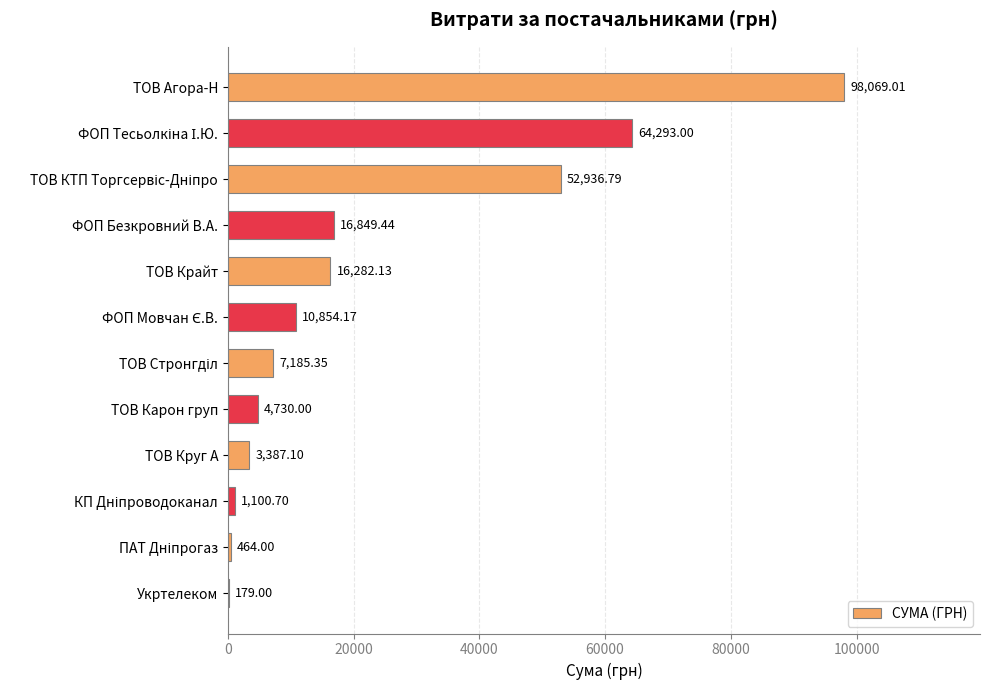

Between ТОВ Крайт and ТОВ Агора-Н, which is larger?

ТОВ Агора-Н